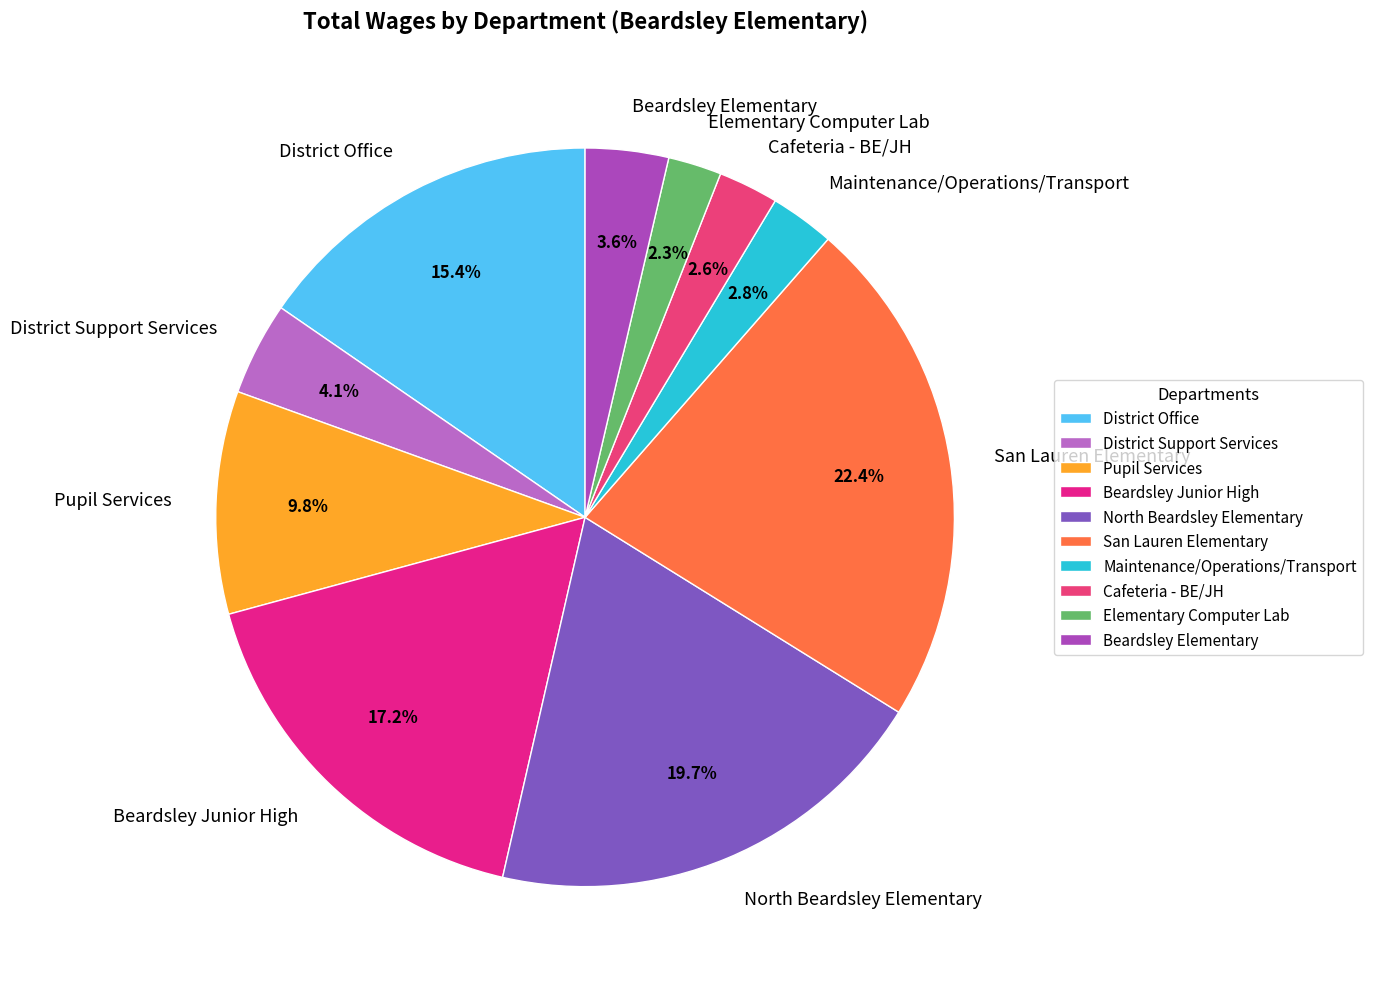

Combined, do Elementary Computer Lab and Beardsley Junior High account for over 50%?

No